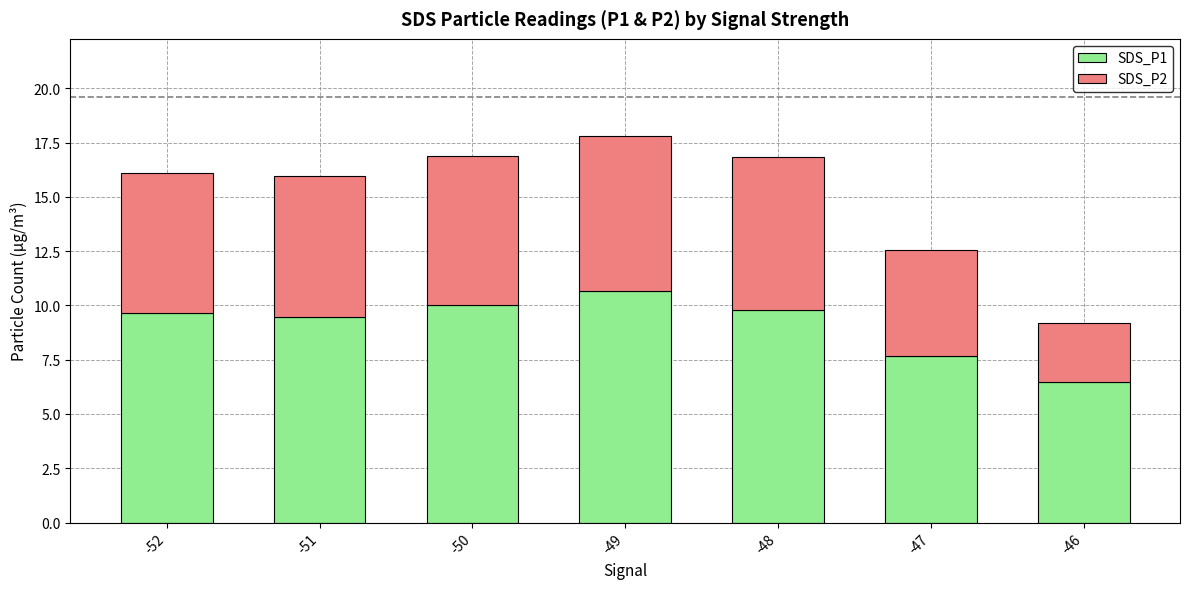

Read the SDS_P1 value at -51.

9.5